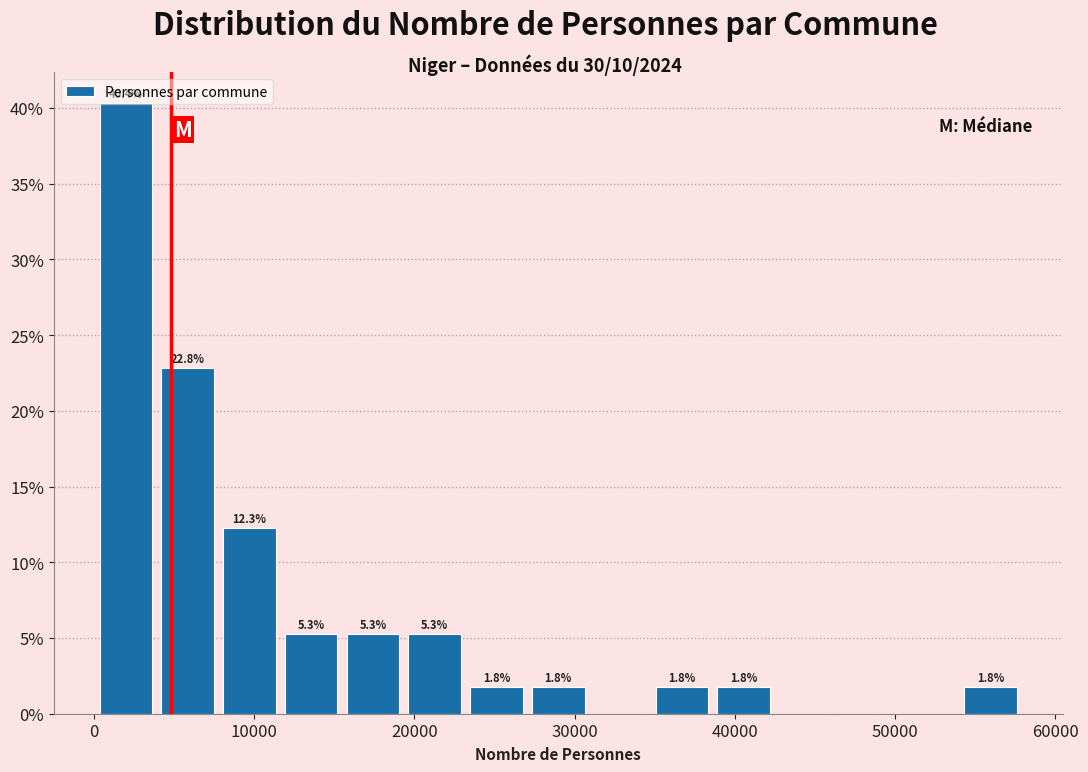

Read against the x-axis, roughly where is the centre of the tallest bar?

2000